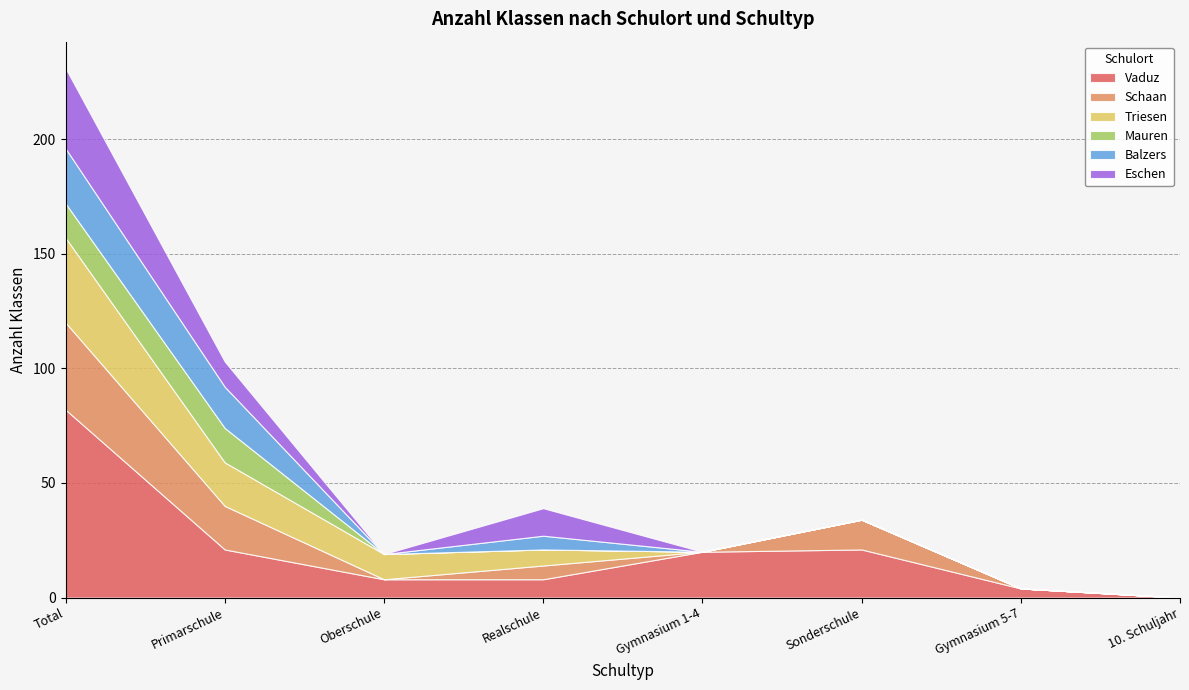

At which label does Schaan first exceed 6?

Total